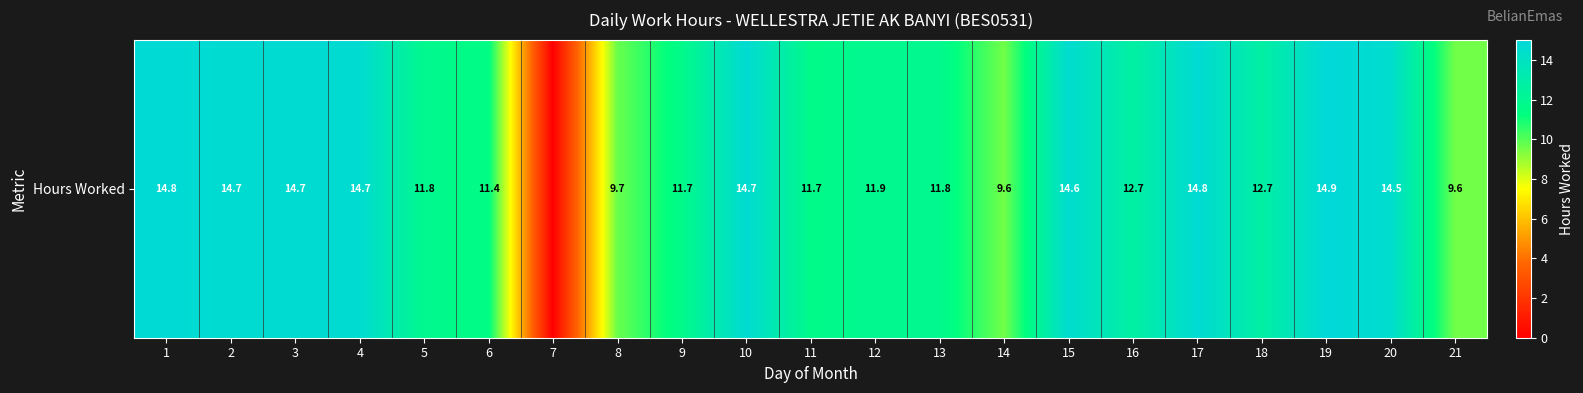

What is the difference between the maximum and second lowest values?

5.4